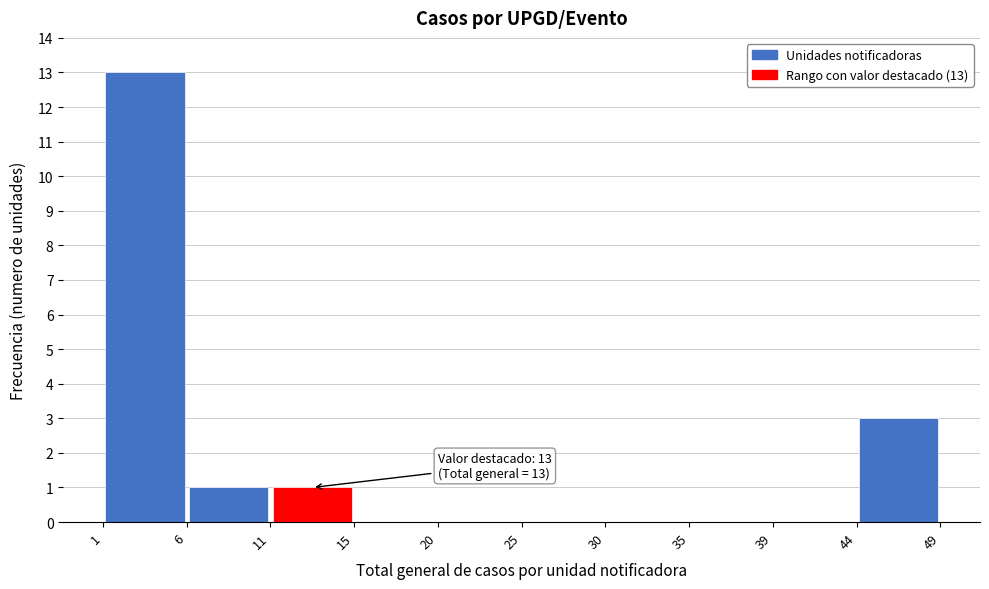

Over which range of the x-axis is the bar tallest?

1 to 6